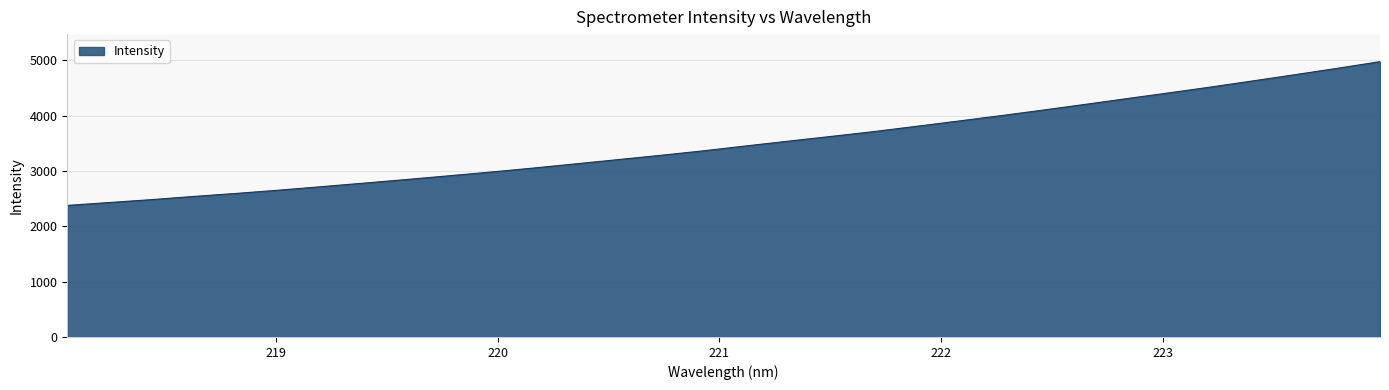

What is the maximum value shown in the chart?

4978.4